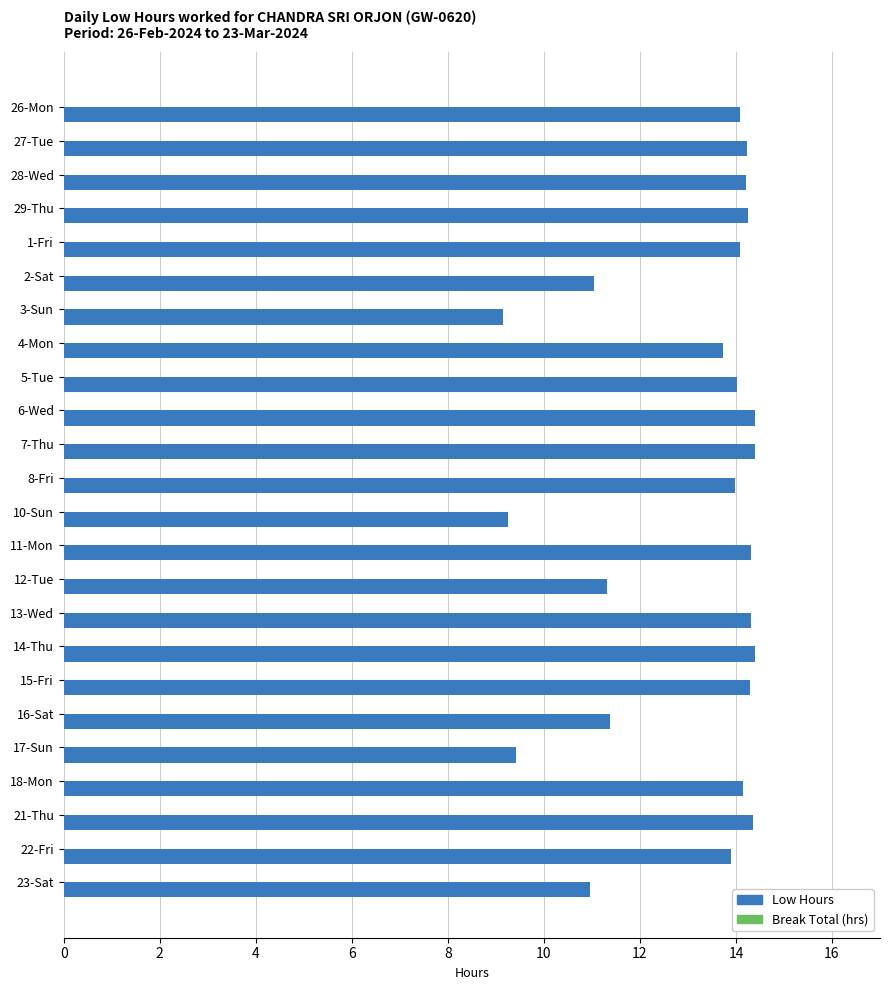

Between 15-Fri and 23-Sat, which is larger?

15-Fri